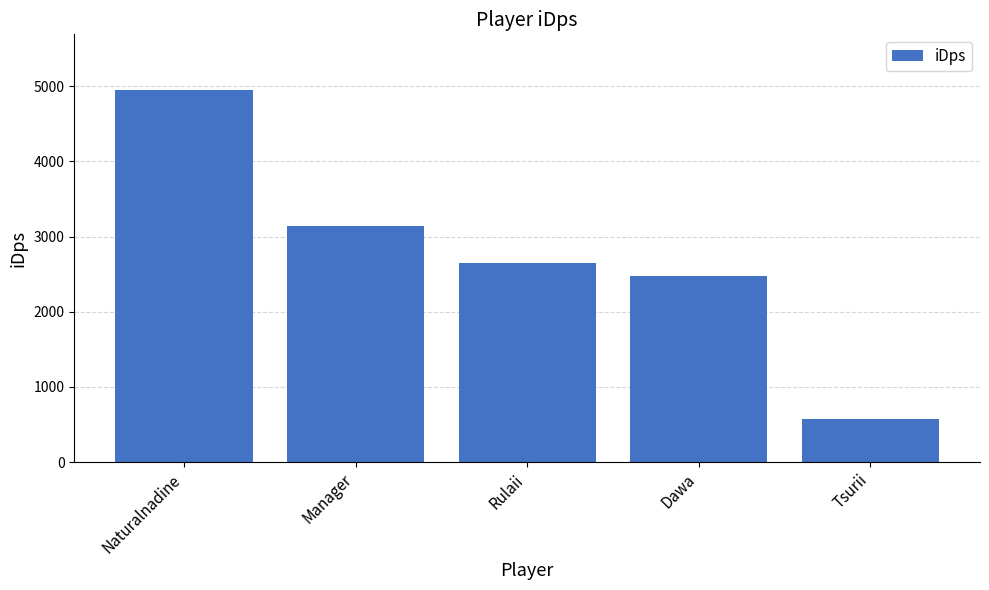

What is the average value?

2753.8